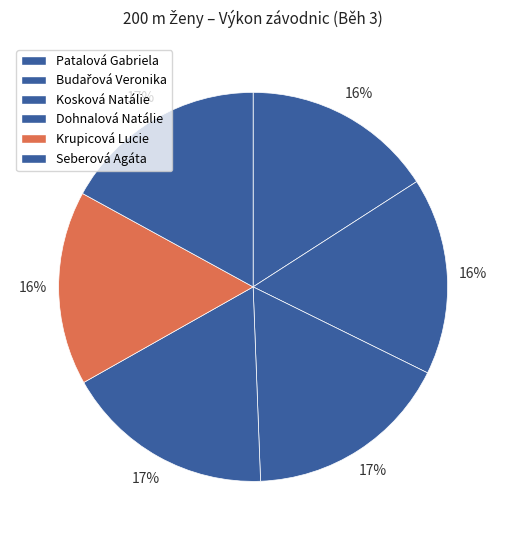

True or false: Budařová Veronika accounts for 16% of the total.

True